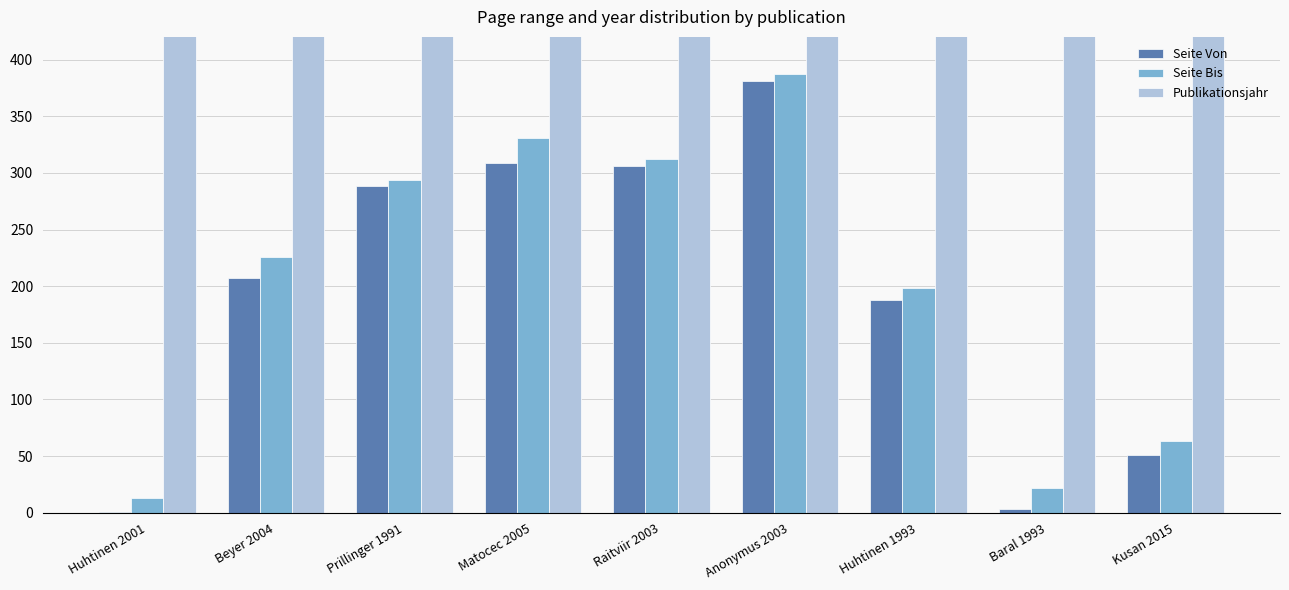

What is the sum of the Seite Von values at Matocec 2005 and Prillinger 1991?

597